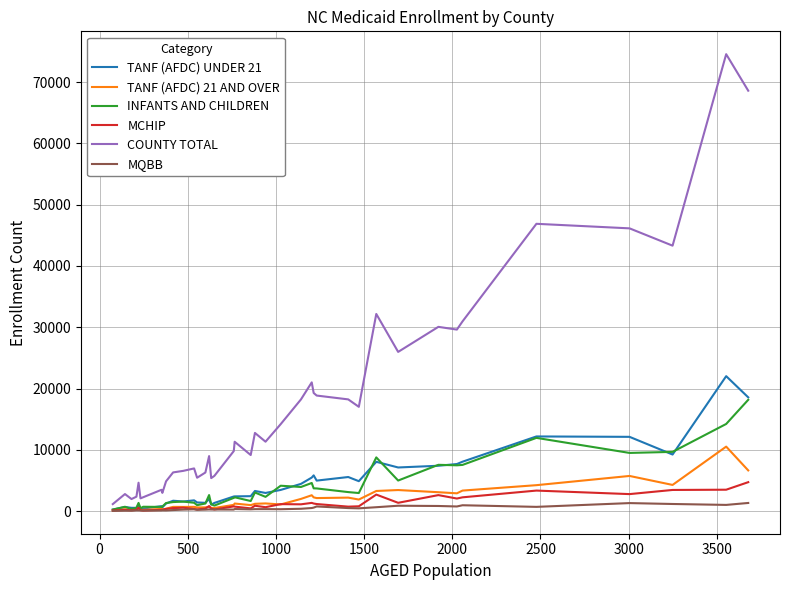

Which series has the largest total across all categories?

COUNTY TOTAL